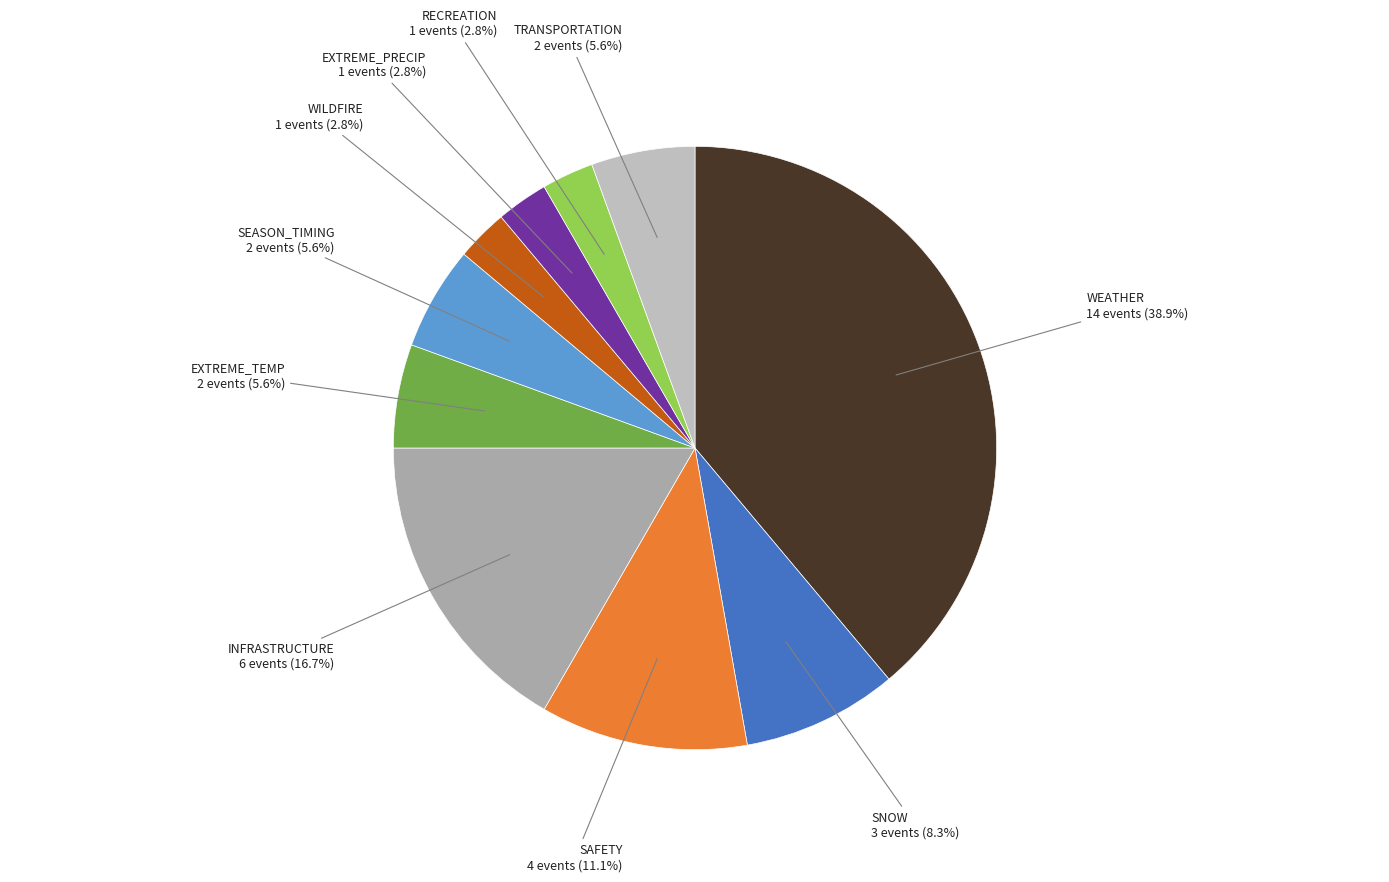

Does SEASON_TIMING account for over 50% of the chart?

No